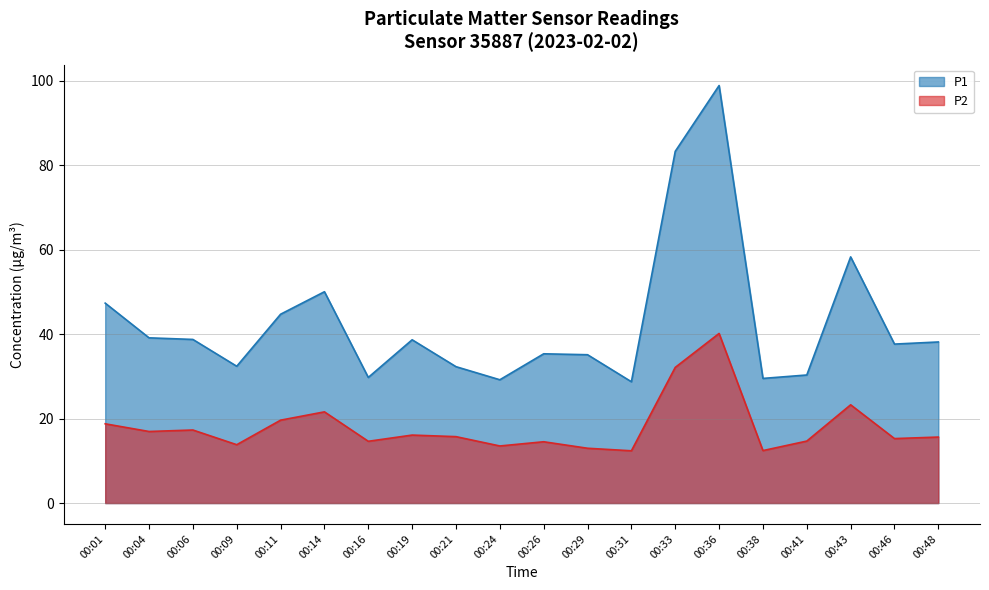

What is the difference between the P2 values at 00:43 and 00:16?

8.6